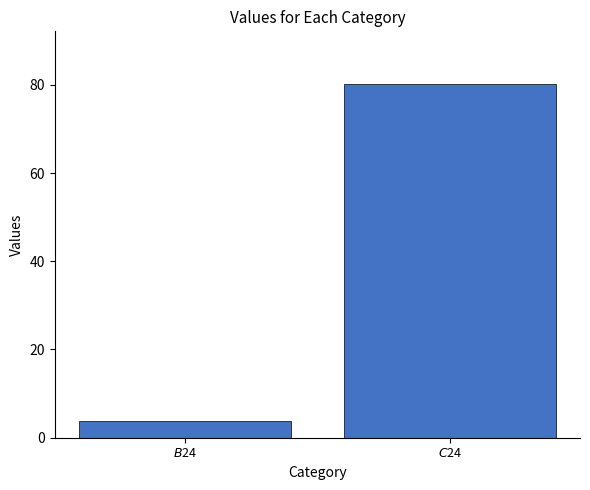

What is the smallest value displayed?

3.9